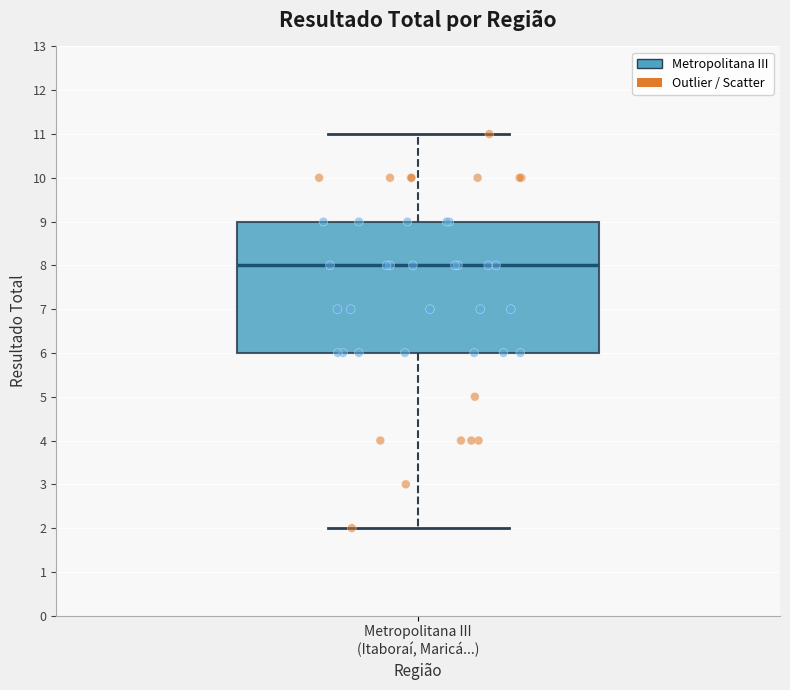

Where is the upper edge of the box for Metropolitana III (Itaboraí, Maricá...) on the y-axis? The values are not printed on the chart, so give them approximately, as read against the axis.

9